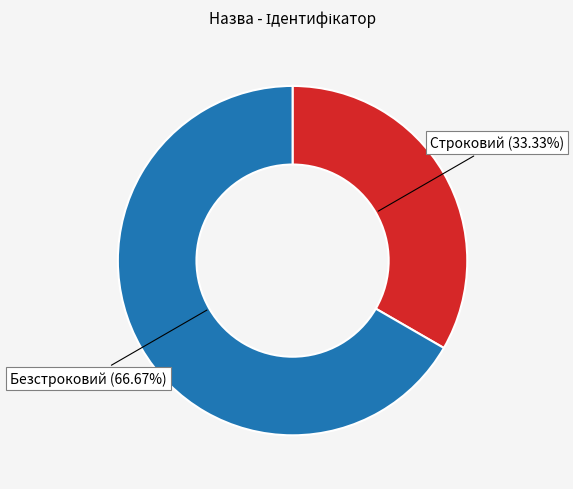

Which slice is the smallest?

Строковий